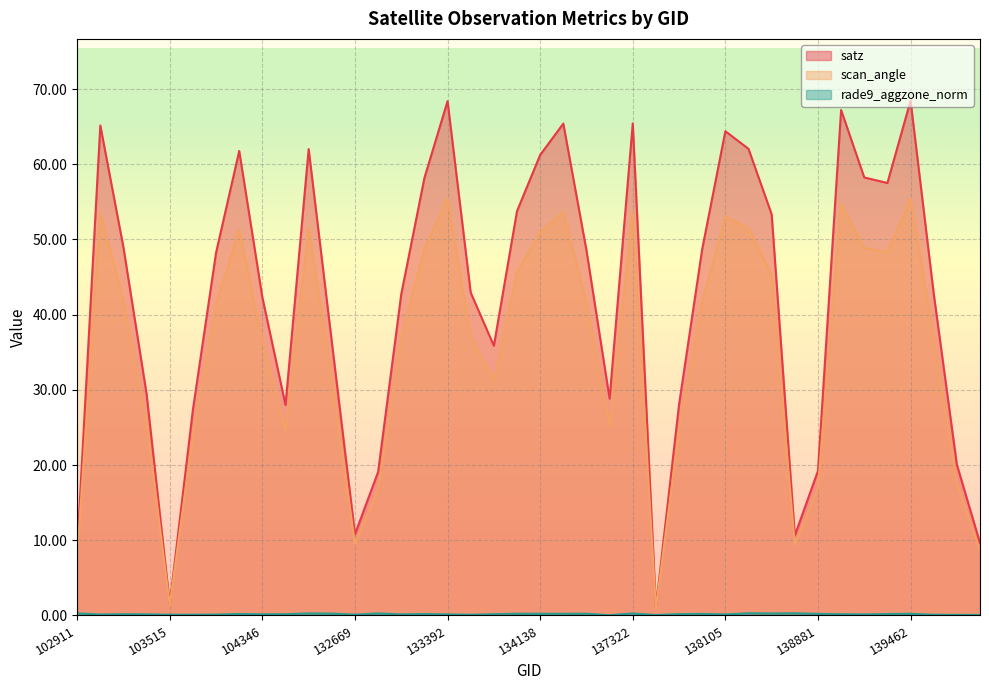

Which series changed the most between 103278 and 133392?

satz